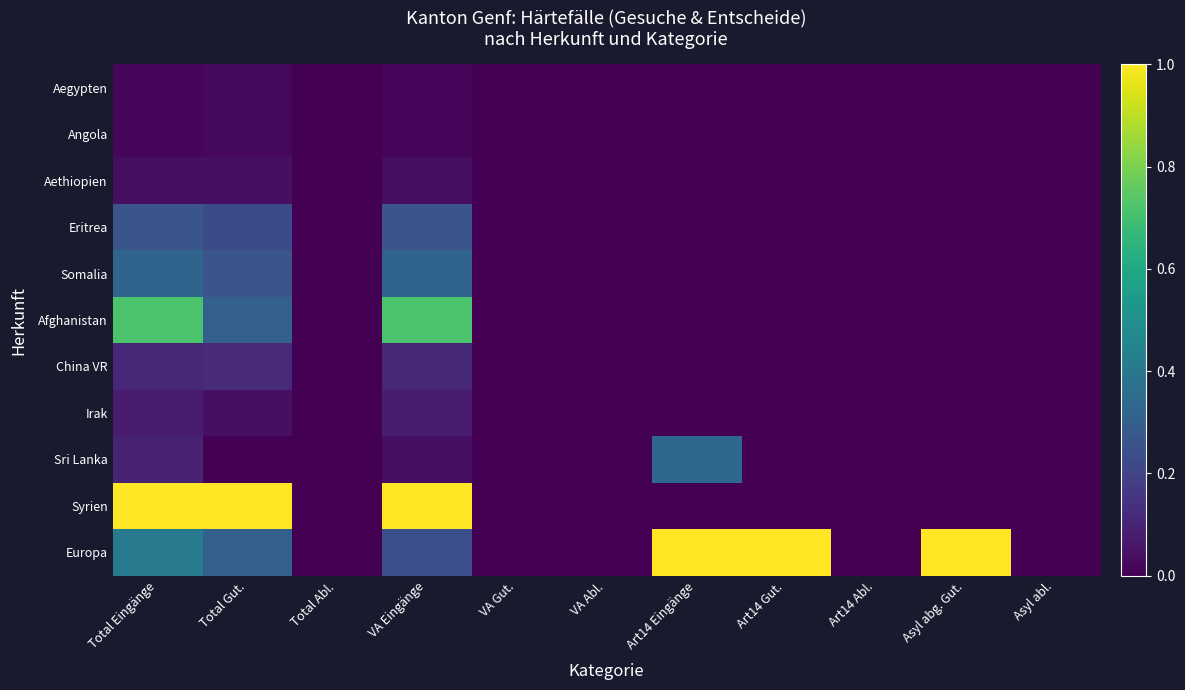

Reading left to right, transcribe all the data shown in this chart.

Aegypten: Total Eingänge=0.0	Total Gut.=0.0	Total Abl.=0.0	VA Eingänge=0.0	VA Gut.=0.0	VA Abl.=0.0	Art14 Eingänge=0.0	Art14 Gut.=0.0	Art14 Abl.=0.0	Asyl abg. Gut.=0.0	Asyl abl.=0.0
Angola: Total Eingänge=0.0	Total Gut.=0.0	Total Abl.=0.0	VA Eingänge=0.0	VA Gut.=0.0	VA Abl.=0.0	Art14 Eingänge=0.0	Art14 Gut.=0.0	Art14 Abl.=0.0	Asyl abg. Gut.=0.0	Asyl abl.=0.0
Aethiopien: Total Eingänge=0.0	Total Gut.=0.0	Total Abl.=0.0	VA Eingänge=0.0	VA Gut.=0.0	VA Abl.=0.0	Art14 Eingänge=0.0	Art14 Gut.=0.0	Art14 Abl.=0.0	Asyl abg. Gut.=0.0	Asyl abl.=0.0
Eritrea: Total Eingänge=0.3	Total Gut.=0.2	Total Abl.=0.0	VA Eingänge=0.3	VA Gut.=0.0	VA Abl.=0.0	Art14 Eingänge=0.0	Art14 Gut.=0.0	Art14 Abl.=0.0	Asyl abg. Gut.=0.0	Asyl abl.=0.0
Somalia: Total Eingänge=0.3	Total Gut.=0.3	Total Abl.=0.0	VA Eingänge=0.3	VA Gut.=0.0	VA Abl.=0.0	Art14 Eingänge=0.0	Art14 Gut.=0.0	Art14 Abl.=0.0	Asyl abg. Gut.=0.0	Asyl abl.=0.0
Afghanistan: Total Eingänge=0.7	Total Gut.=0.3	Total Abl.=0.0	VA Eingänge=0.7	VA Gut.=0.0	VA Abl.=0.0	Art14 Eingänge=0.0	Art14 Gut.=0.0	Art14 Abl.=0.0	Asyl abg. Gut.=0.0	Asyl abl.=0.0
China VR: Total Eingänge=0.1	Total Gut.=0.1	Total Abl.=0.0	VA Eingänge=0.1	VA Gut.=0.0	VA Abl.=0.0	Art14 Eingänge=0.0	Art14 Gut.=0.0	Art14 Abl.=0.0	Asyl abg. Gut.=0.0	Asyl abl.=0.0
Irak: Total Eingänge=0.1	Total Gut.=0.0	Total Abl.=0.0	VA Eingänge=0.1	VA Gut.=0.0	VA Abl.=0.0	Art14 Eingänge=0.0	Art14 Gut.=0.0	Art14 Abl.=0.0	Asyl abg. Gut.=0.0	Asyl abl.=0.0
Sri Lanka: Total Eingänge=0.1	Total Gut.=0.0	Total Abl.=0.0	VA Eingänge=0.0	VA Gut.=0.0	VA Abl.=0.0	Art14 Eingänge=0.3	Art14 Gut.=0.0	Art14 Abl.=0.0	Asyl abg. Gut.=0.0	Asyl abl.=0.0
Syrien: Total Eingänge=1.0	Total Gut.=1.0	Total Abl.=0.0	VA Eingänge=1.0	VA Gut.=0.0	VA Abl.=0.0	Art14 Eingänge=0.0	Art14 Gut.=0.0	Art14 Abl.=0.0	Asyl abg. Gut.=0.0	Asyl abl.=0.0
Europa: Total Eingänge=0.4	Total Gut.=0.3	Total Abl.=0.0	VA Eingänge=0.2	VA Gut.=0.0	VA Abl.=0.0	Art14 Eingänge=1.0	Art14 Gut.=1.0	Art14 Abl.=0.0	Asyl abg. Gut.=1.0	Asyl abl.=0.0